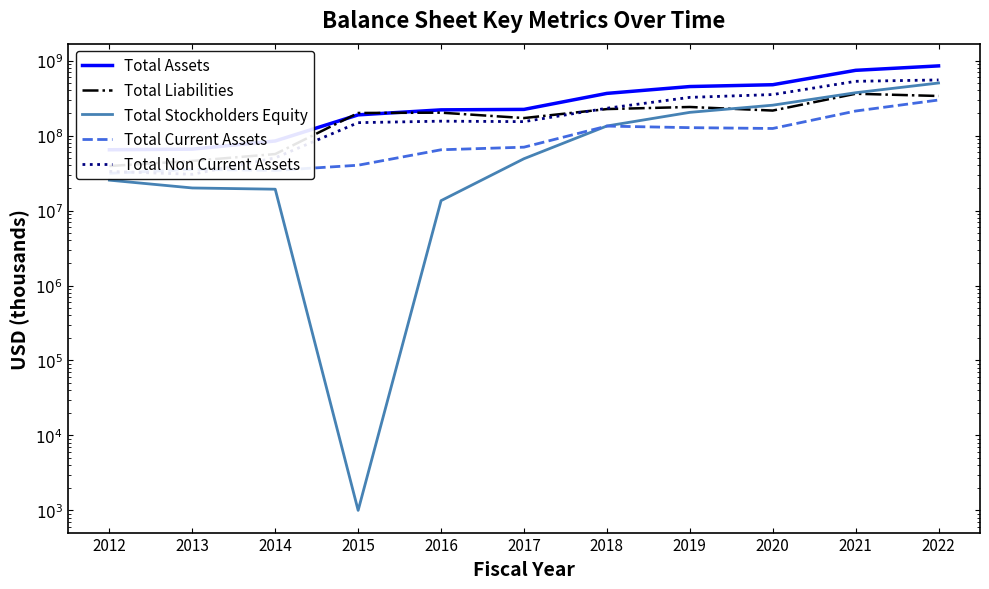

What are all the series names shown in the legend?

Total Assets, Total Liabilities, Total Stockholders Equity, Total Current Assets, Total Non Current Assets